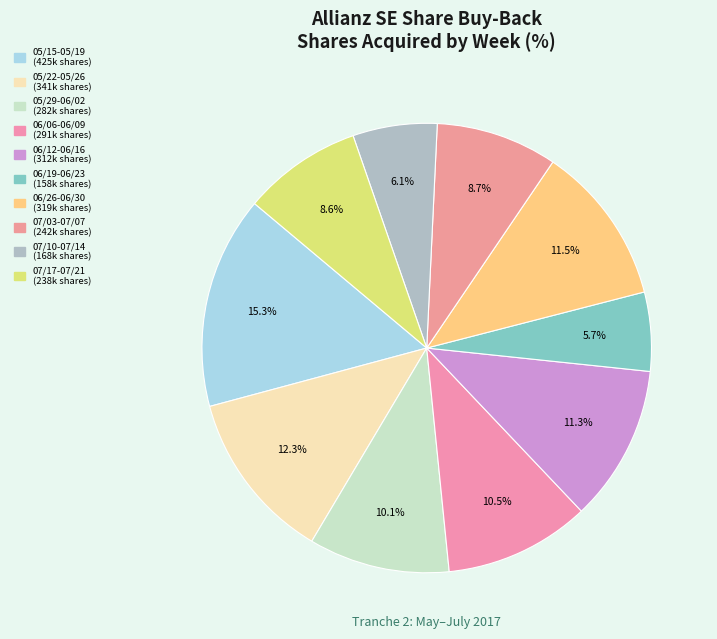

How many segments does this pie chart have?

10